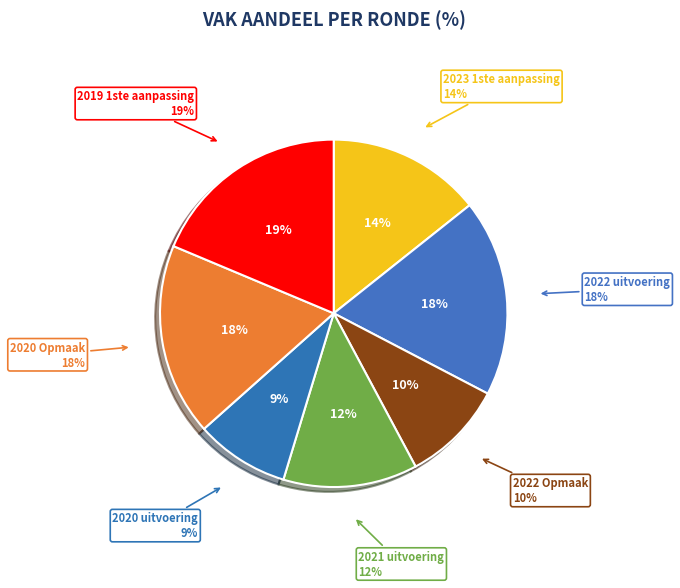

What percentage is the 2022 uitvoering slice, to the nearest percent?

18%